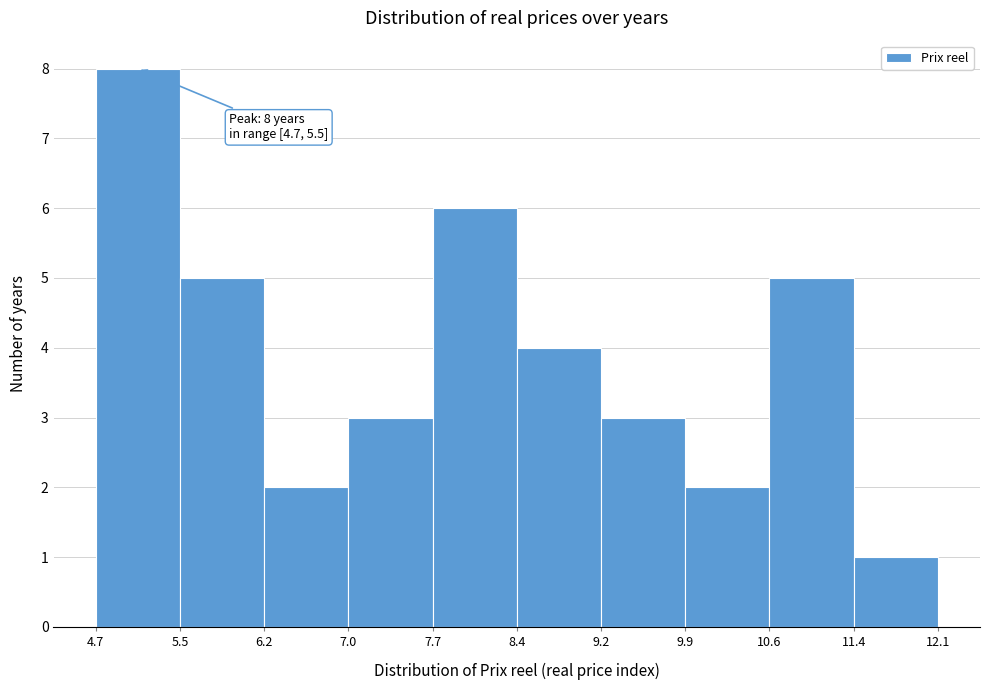

Over which range of the x-axis is the bar tallest?

4.7 to 5.5